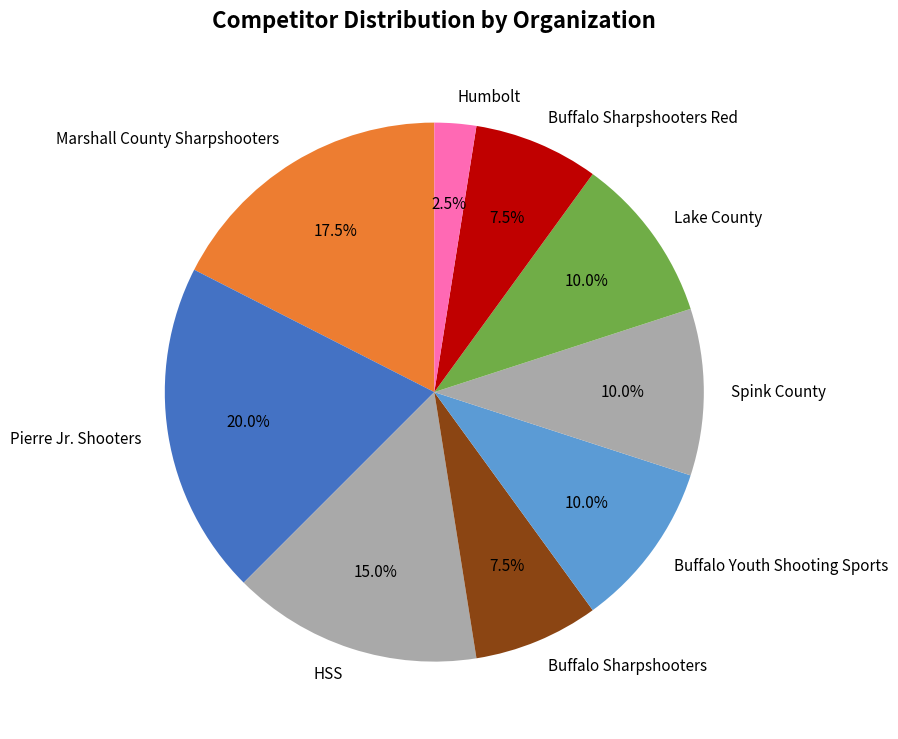

Does any single category account for the majority?

No